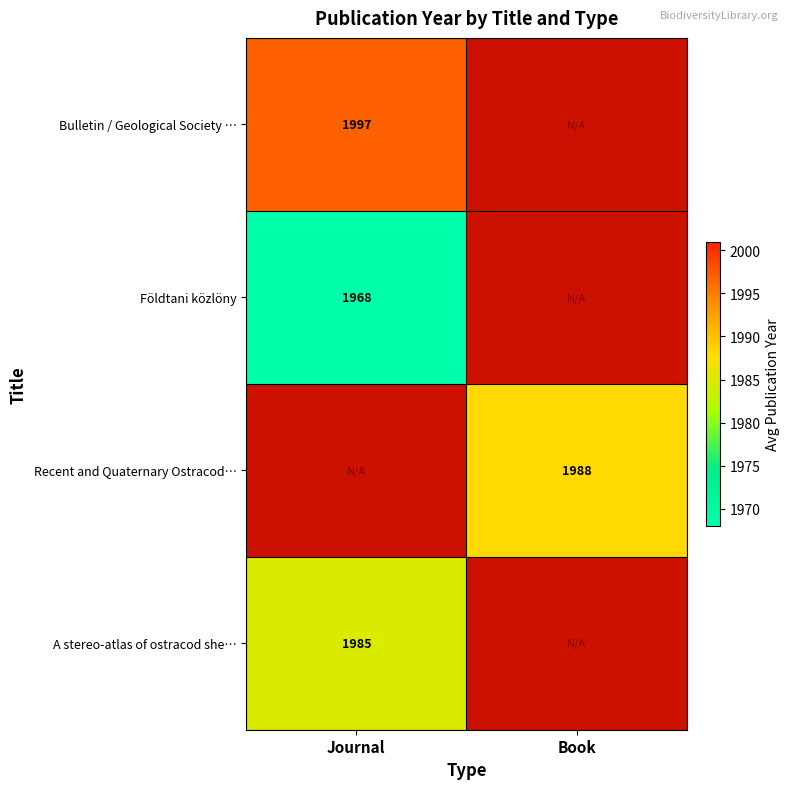

Is the value of Földtani közlöny at Journal greater than the value of A stereo-atlas of ostracod she… at Journal?

No